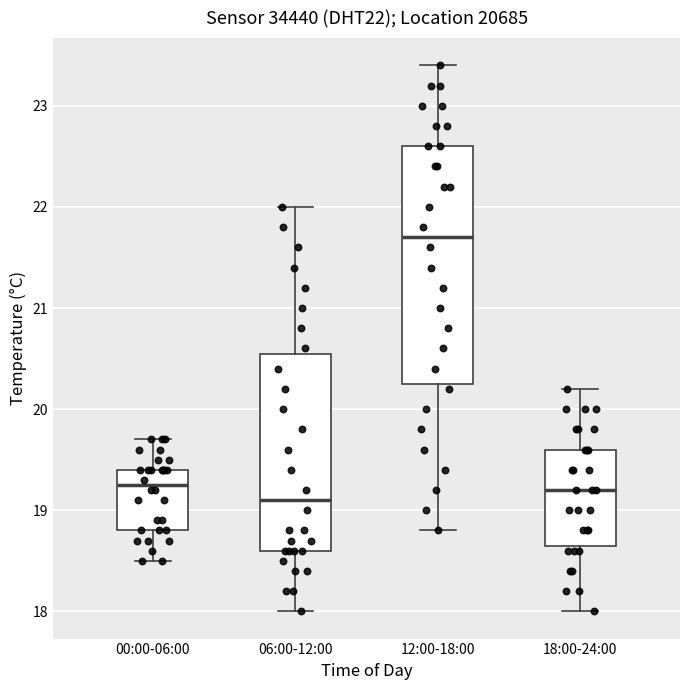

Reading left to right, read every box against the y-axis: the position of its median line, the range the box covers, and the ends of its whiskers. The values are not printed on the chart, so give them approximately, as read against the axis.

00:00-06:00: median 19.3, box 18.8 to 19.4, whiskers 18.5 to 19.7
06:00-12:00: median 19.1, box 18.6 to 20.6, whiskers 18.0 to 22.0
12:00-18:00: median 21.7, box 20.3 to 22.6, whiskers 18.8 to 23.4
18:00-24:00: median 19.2, box 18.7 to 19.6, whiskers 18.0 to 20.2